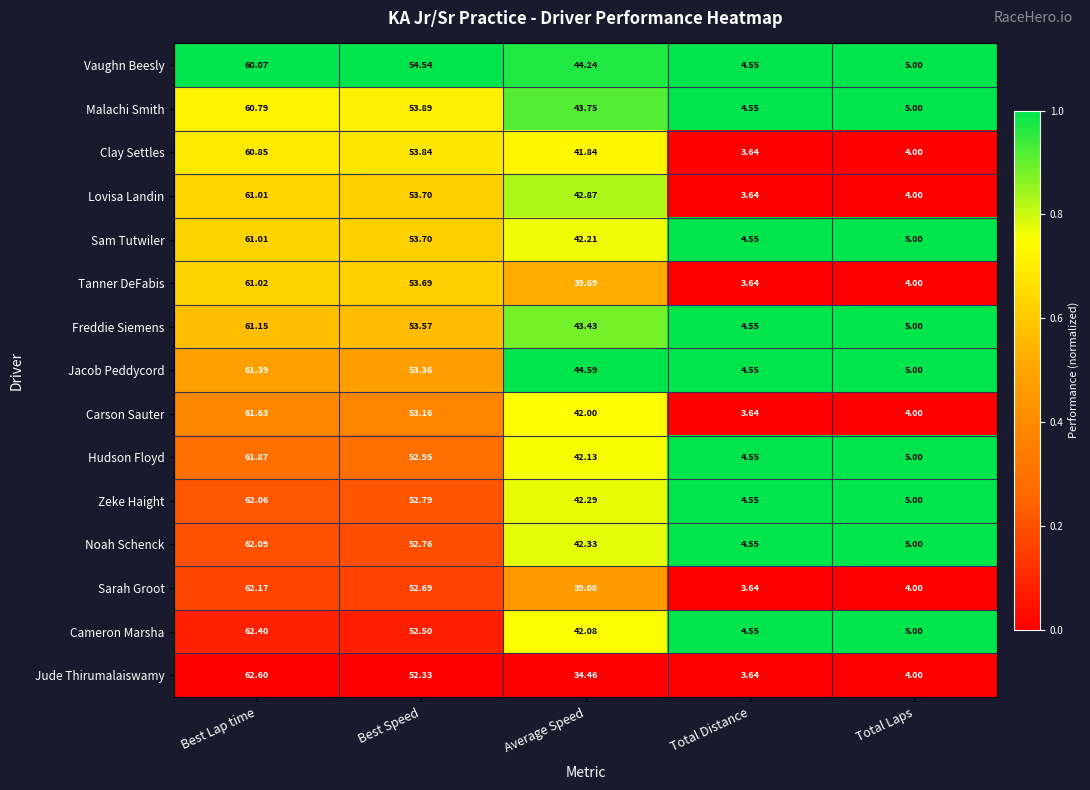

List the labels in order of Hudson Floyd value, smallest first.

Total Distance, Total Laps, Average Speed, Best Speed, Best Lap time